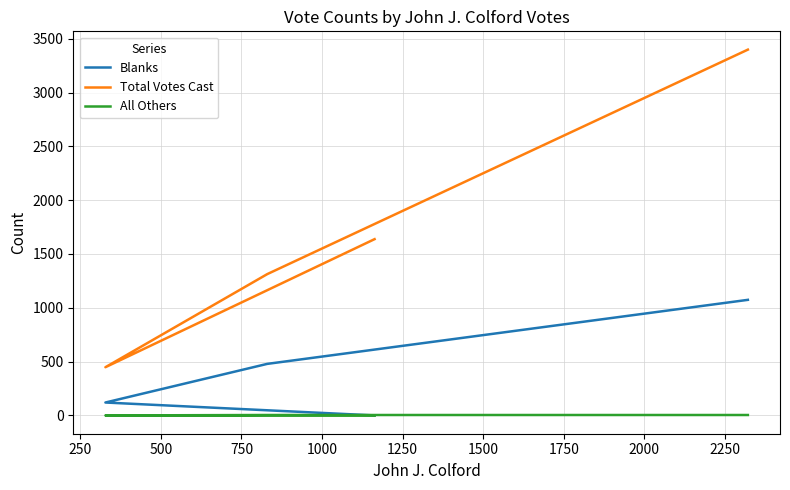

How many All Others values are between 0 and 4?

4